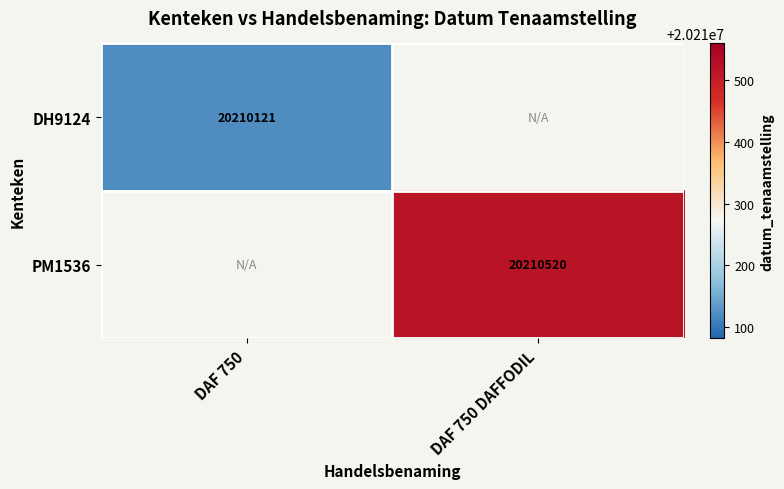

Is it true that PM1536 equals 20210520 at DAF 750 DAFFODIL?

True